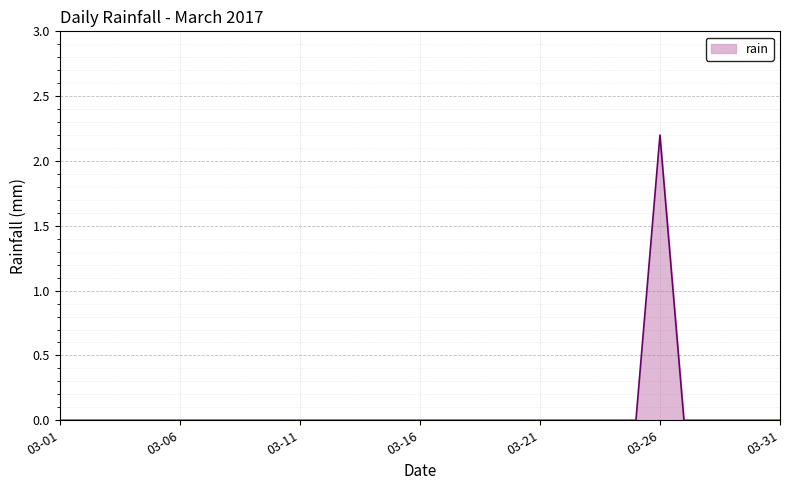

What is the maximum value shown in the chart?

2.2